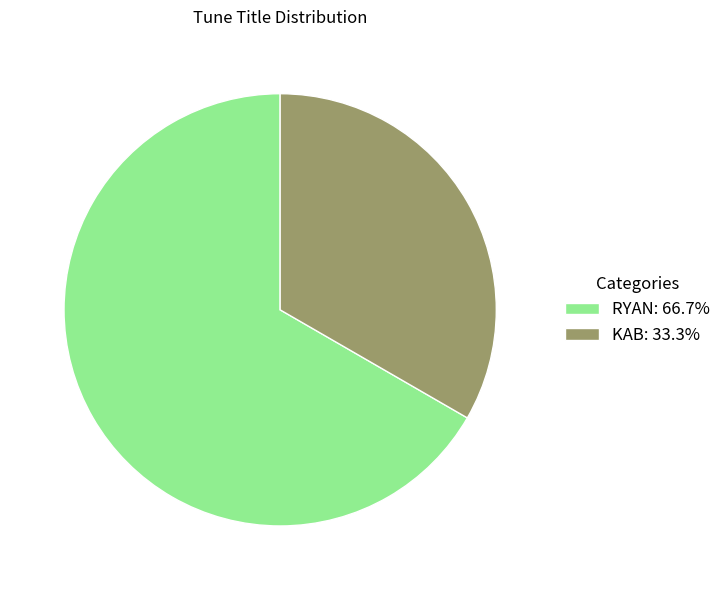

Approximately how many times larger is the value at RYAN: 66.7% compared to KAB: 33.3%?

2.0